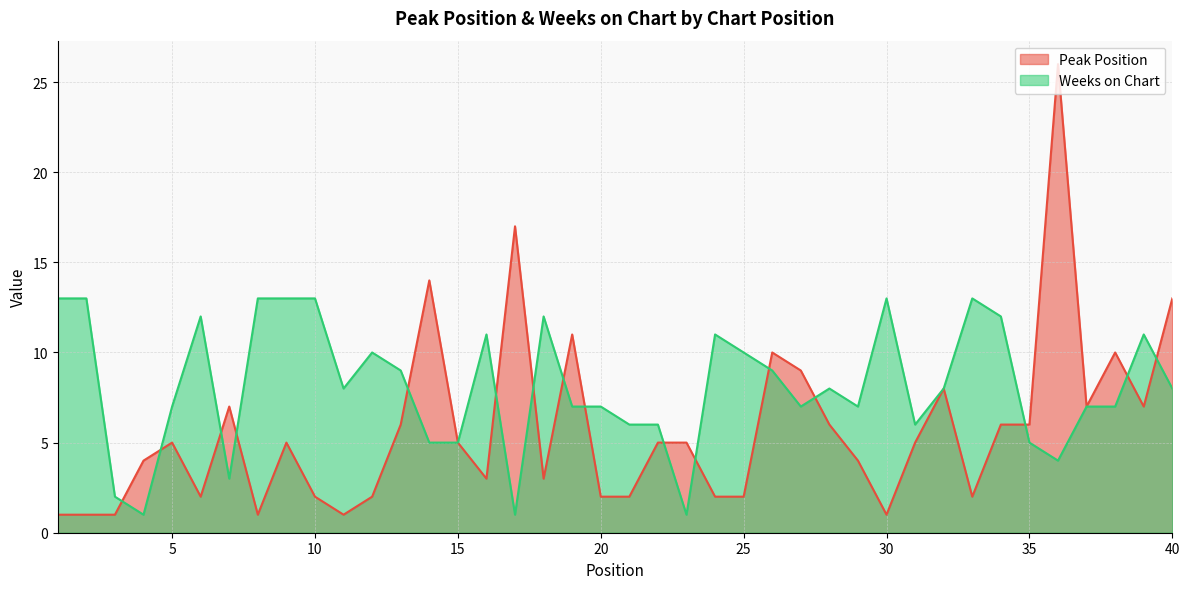

How many distinct data groups are displayed?

2